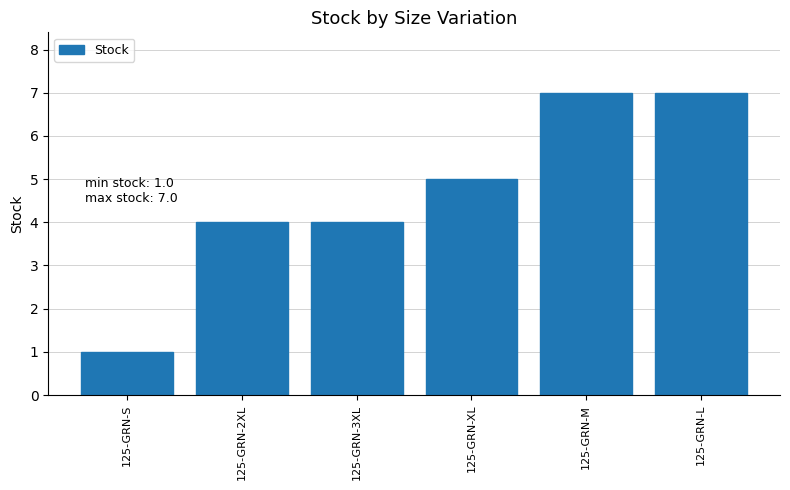

Approximately how many times larger is the value at 125-GRN-M compared to 125-GRN-L?

1.0